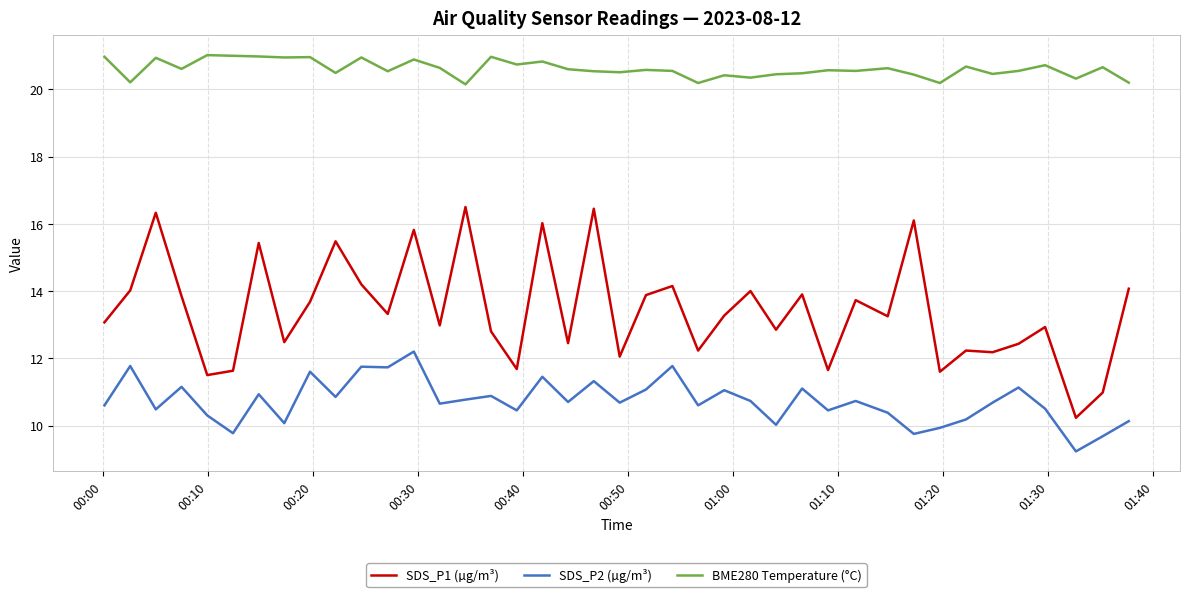

List the series in order of their peak value, highest first.

BME280 Temperature (°C), SDS_P1 (µg/m³), SDS_P2 (µg/m³)